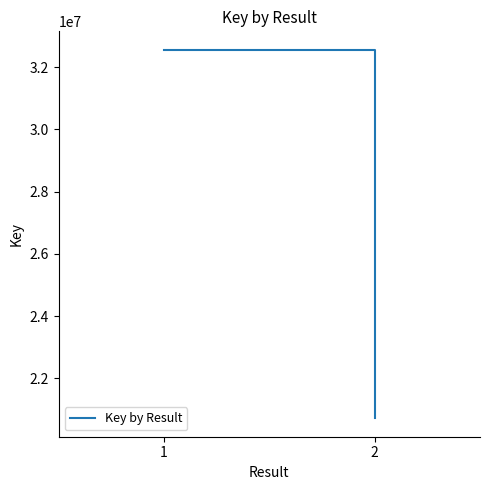

Does the chart have visible grid lines?

No